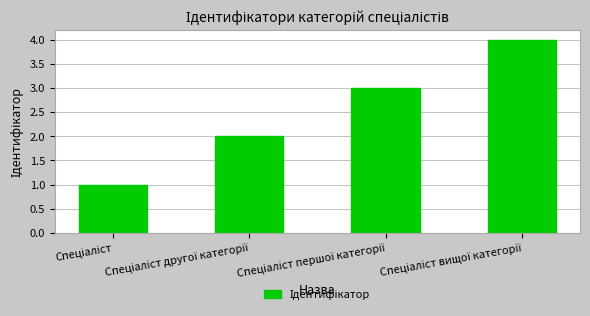

What is the maximum value shown in the chart?

4